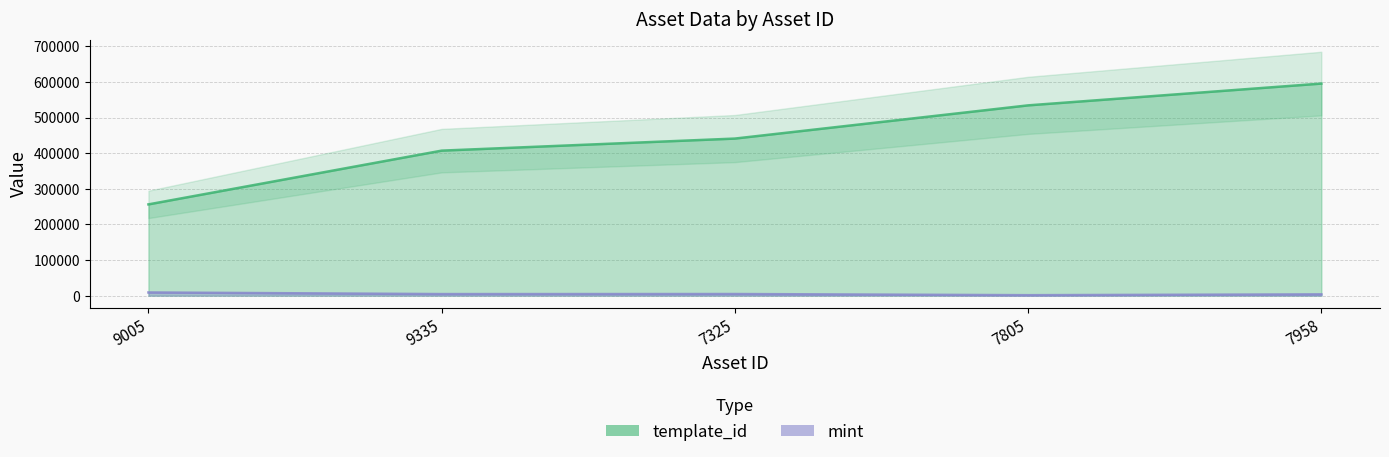

What are all the series names shown in the legend?

template_id, mint